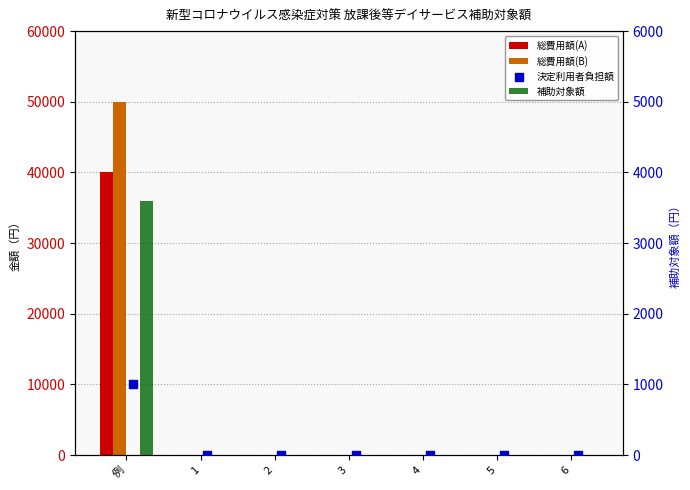

Which series has the largest total across all categories?

総費用額(B)